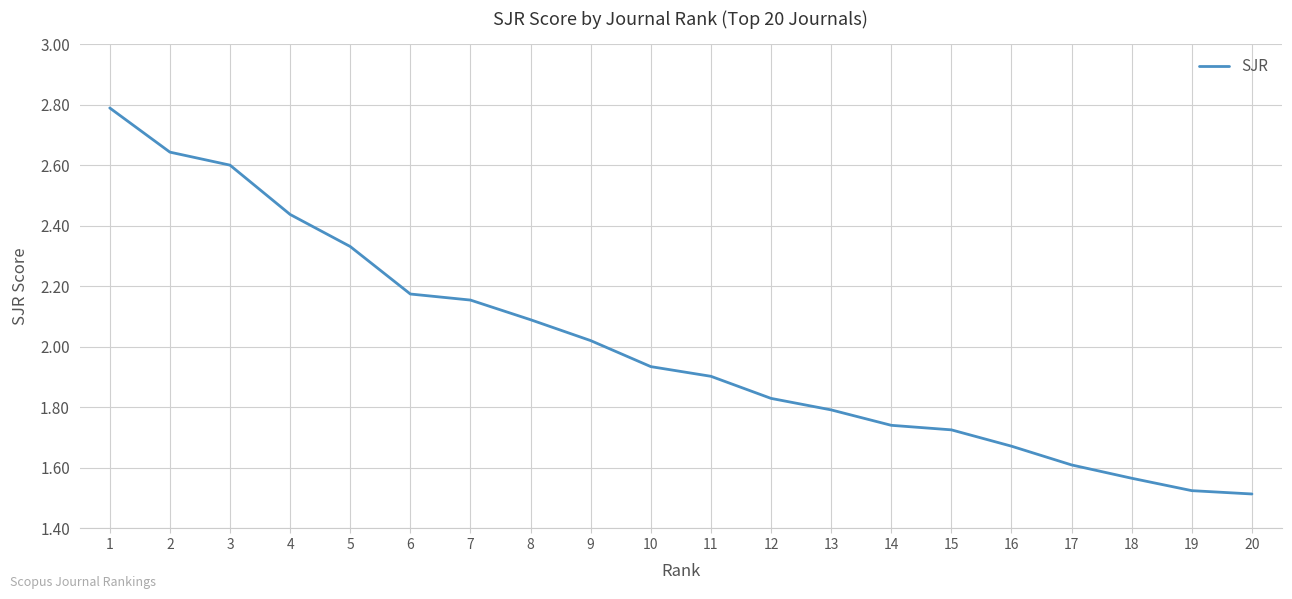

At which label is the value closest to 2?

9